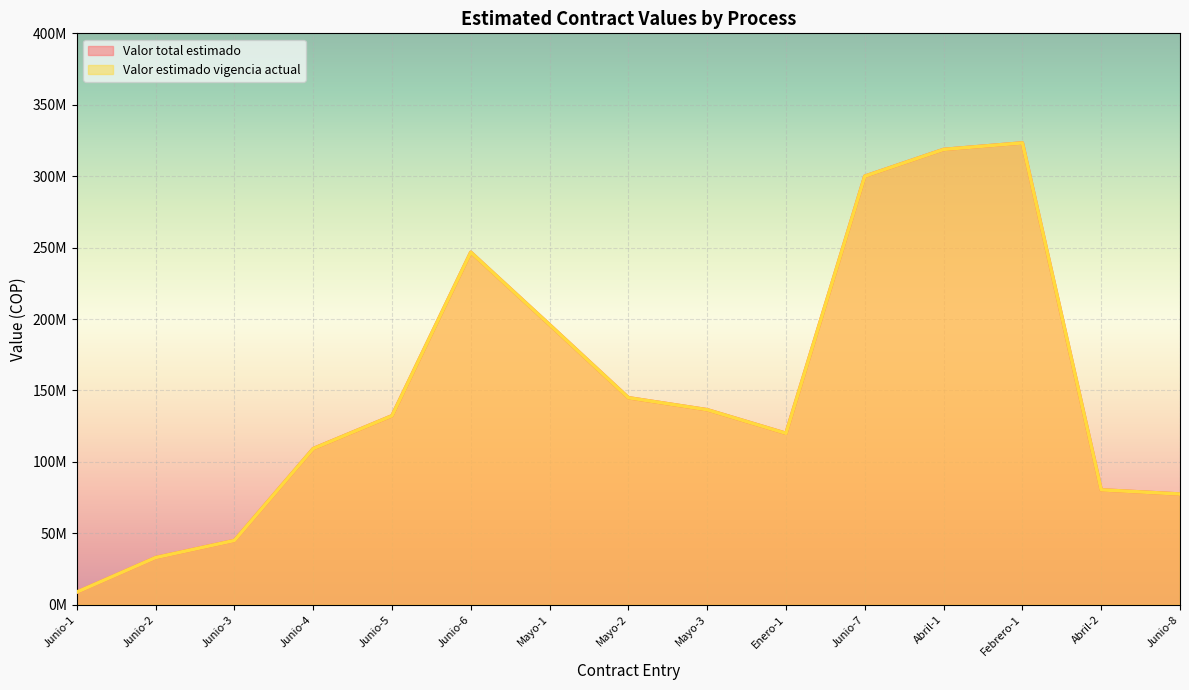

Reading left to right, transcribe all the data shown in this chart.

Valor total estimado: Junio-1=8849908	Junio-2=33049000	Junio-3=45000000	Junio-4=109285199	Junio-5=132295000	Junio-6=246755000	Mayo-1=196028700	Mayo-2=144926266	Mayo-3=136527938	Enero-1=120000000	Junio-7=300000000	Abril-1=318745045	Febrero-1=323305128	Abril-2=80461950	Junio-8=77522115
Valor estimado vigencia actual: Junio-1=8849908	Junio-2=33049000	Junio-3=45000000	Junio-4=109285199	Junio-5=132295000	Junio-6=246755000	Mayo-1=196028700	Mayo-2=144926266	Mayo-3=136527938	Enero-1=120000000	Junio-7=300000000	Abril-1=318745045	Febrero-1=323305128	Abril-2=80461950	Junio-8=77522115